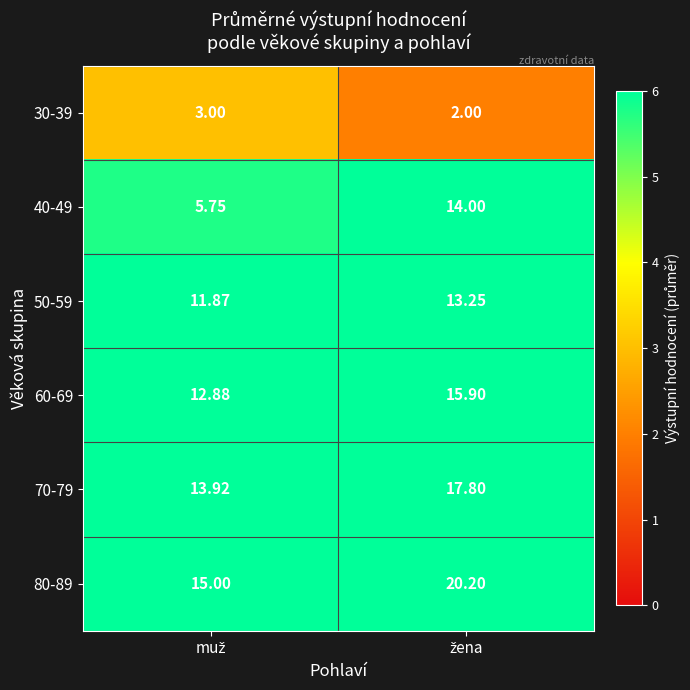

How many values in the 50-59 series exceed 13?

1